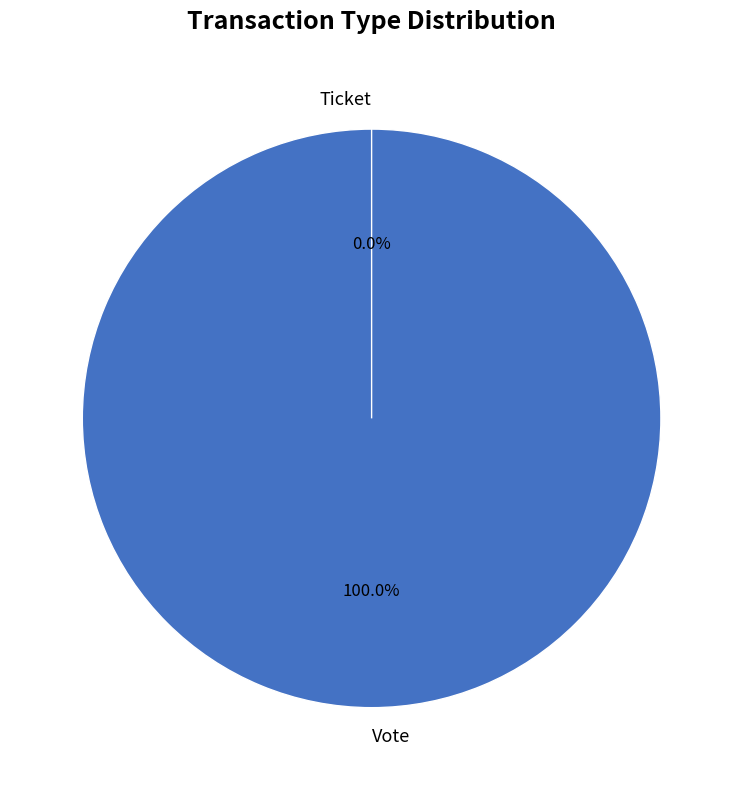

Combined, do Vote and Ticket account for over 50%?

Yes